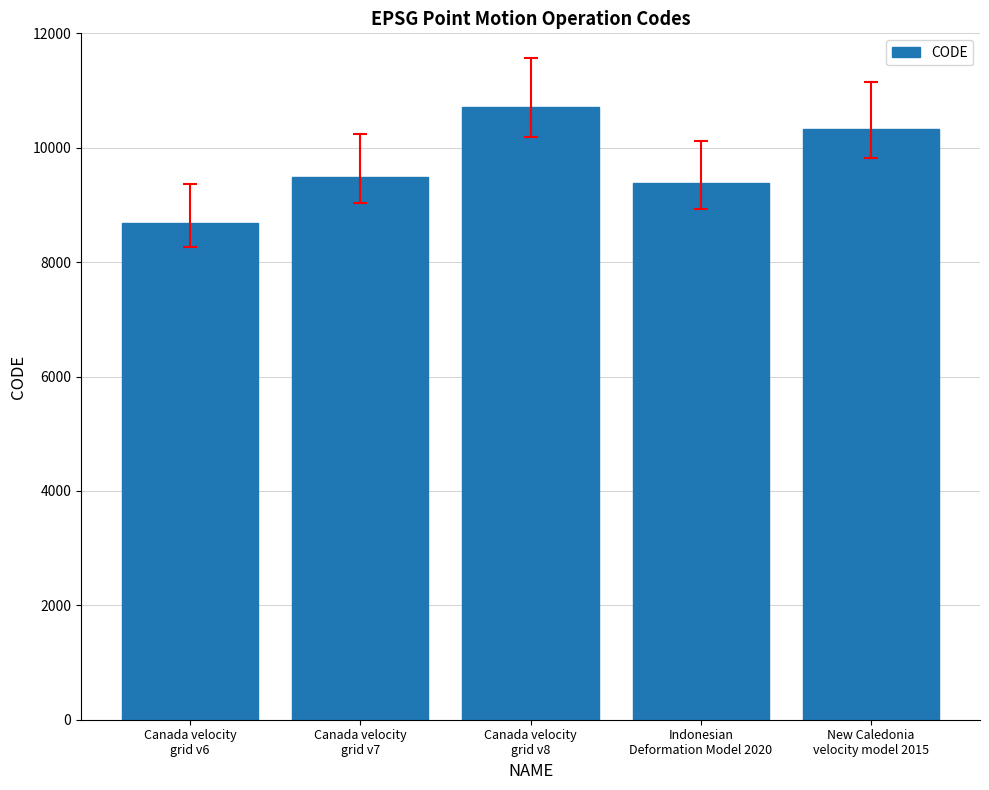

The chart shows a value of 10323 at New Caledonia
velocity model 2015. True or false?

True